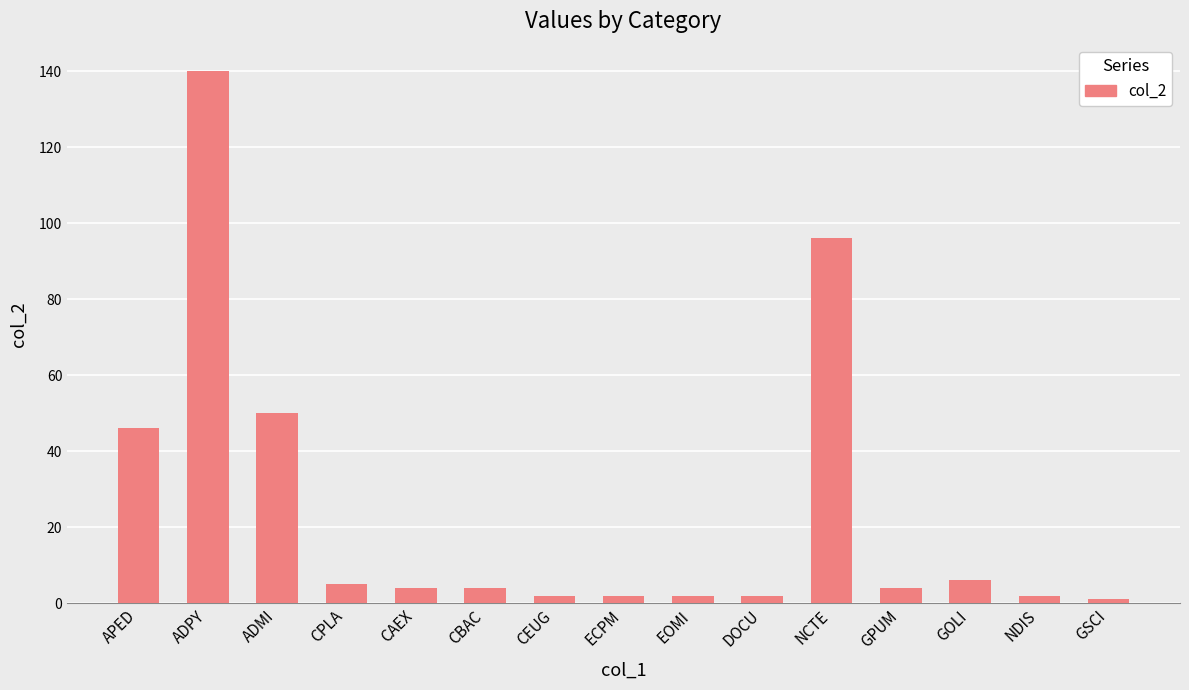

The value at DOCU is 2. True or false?

True